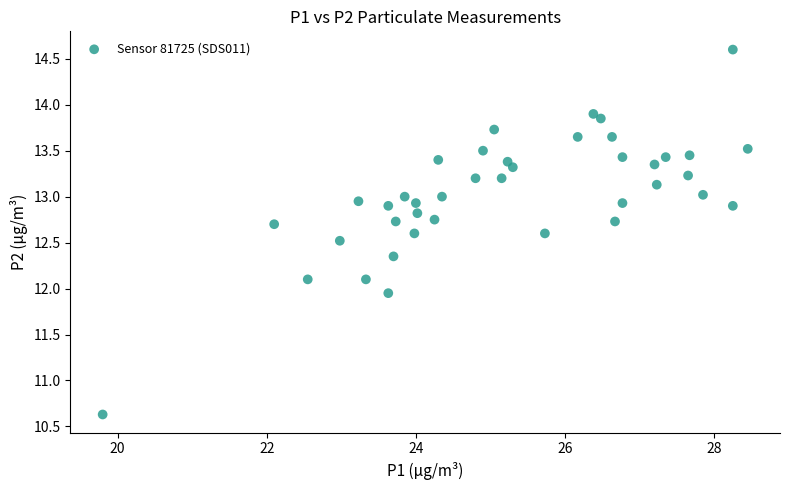

What is the range of X values (max minus min)?

8.6